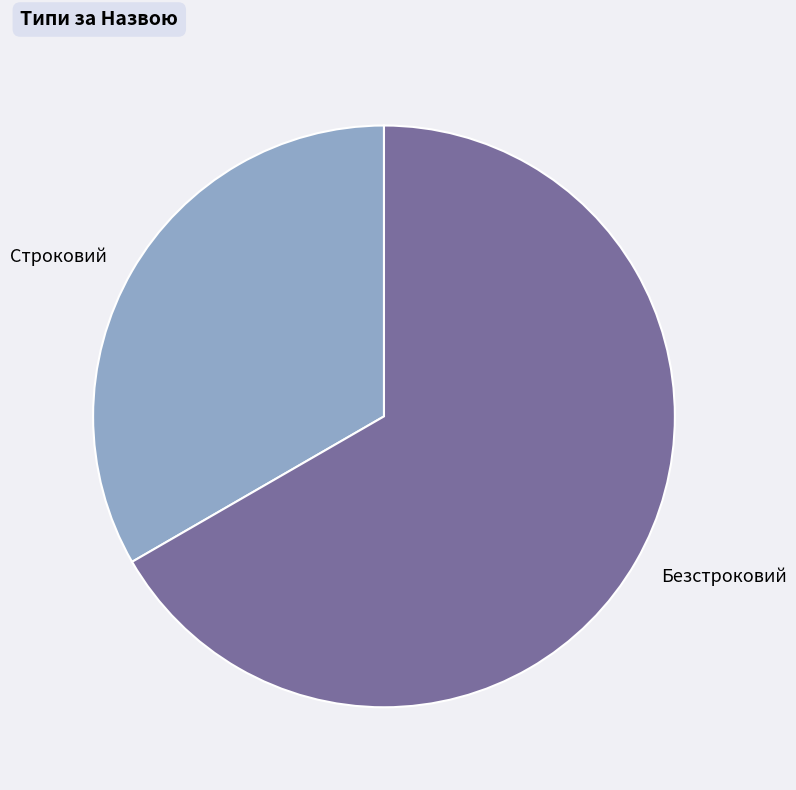

True or false: Строковий accounts for 22% of the total.

False